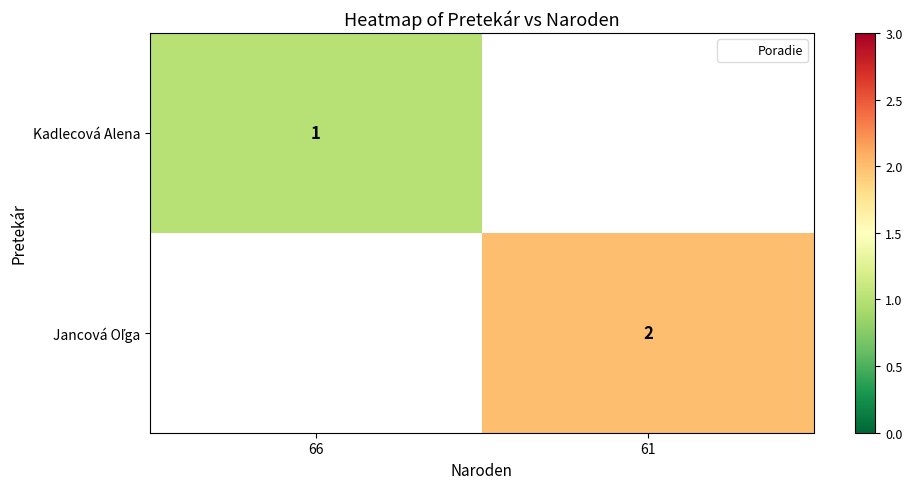

Rank the series at 61 from highest to lowest value.

Kadlecová Alena, Jancová Oľga